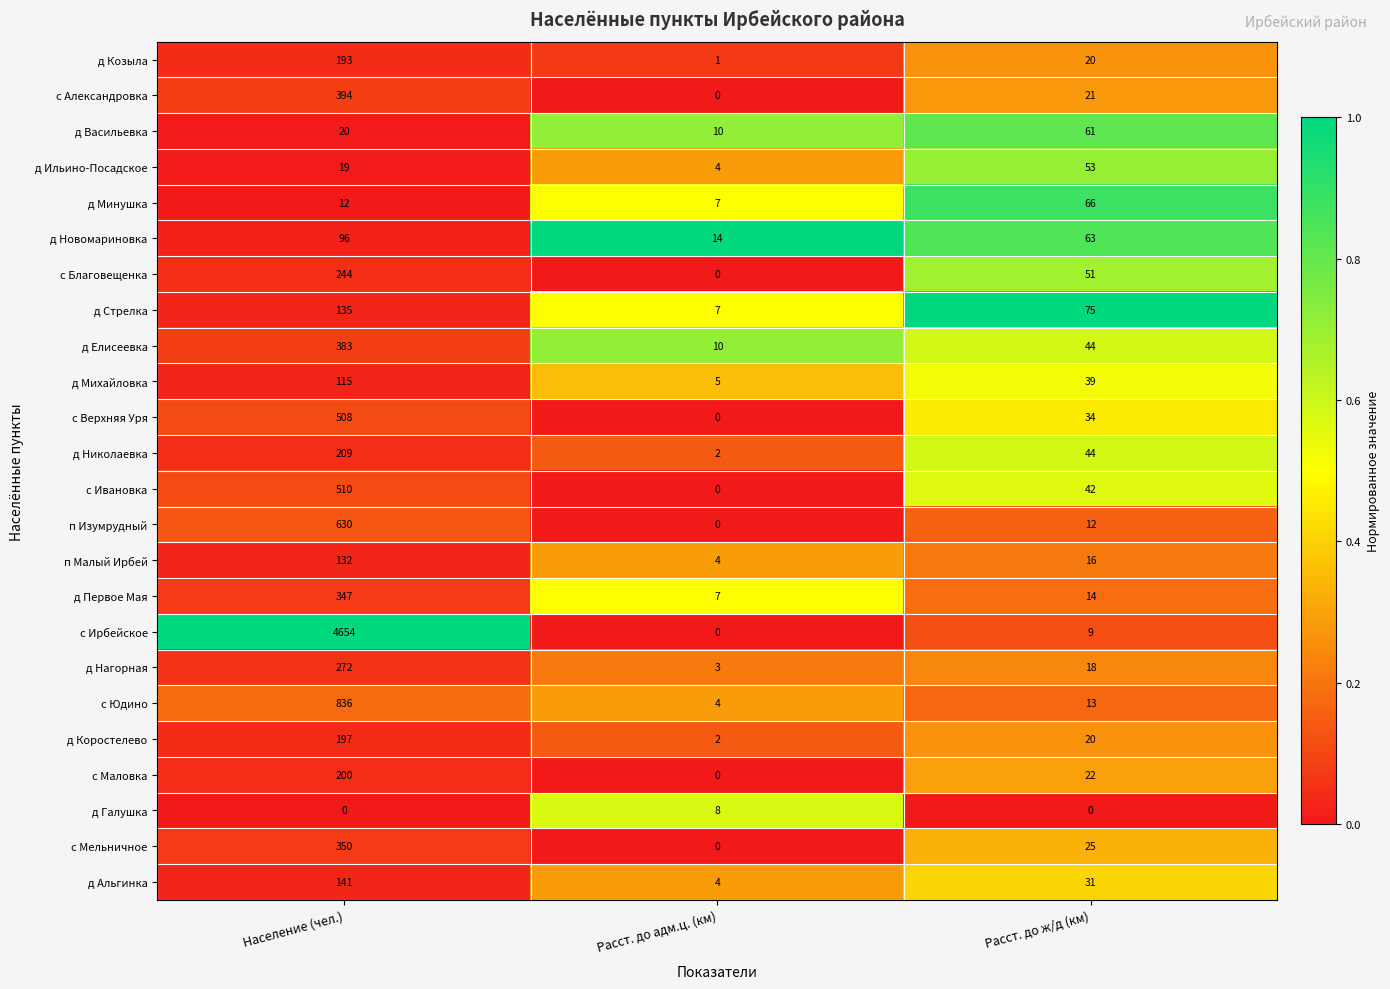

The с Мельничное series shows 350 at Население (чел.). True or false?

True